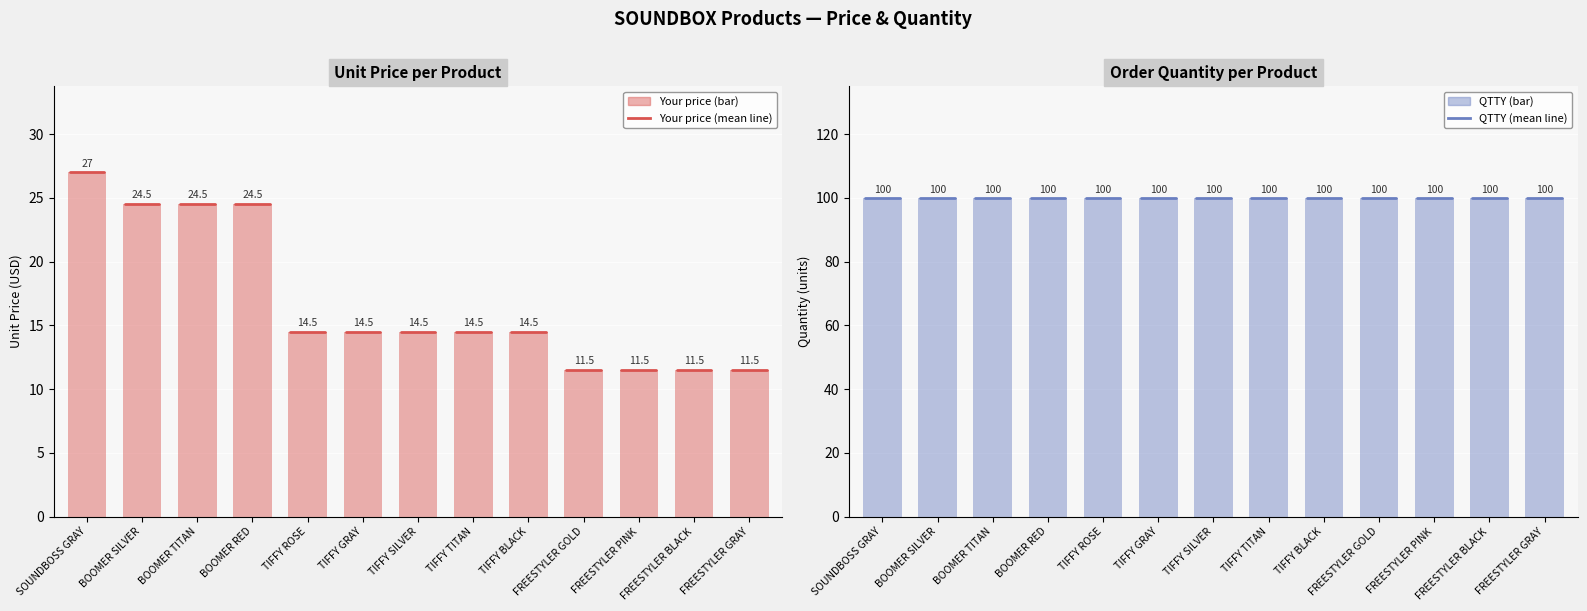

Is it true that QTTY equals 100.0 at TIFFY ROSE?

True